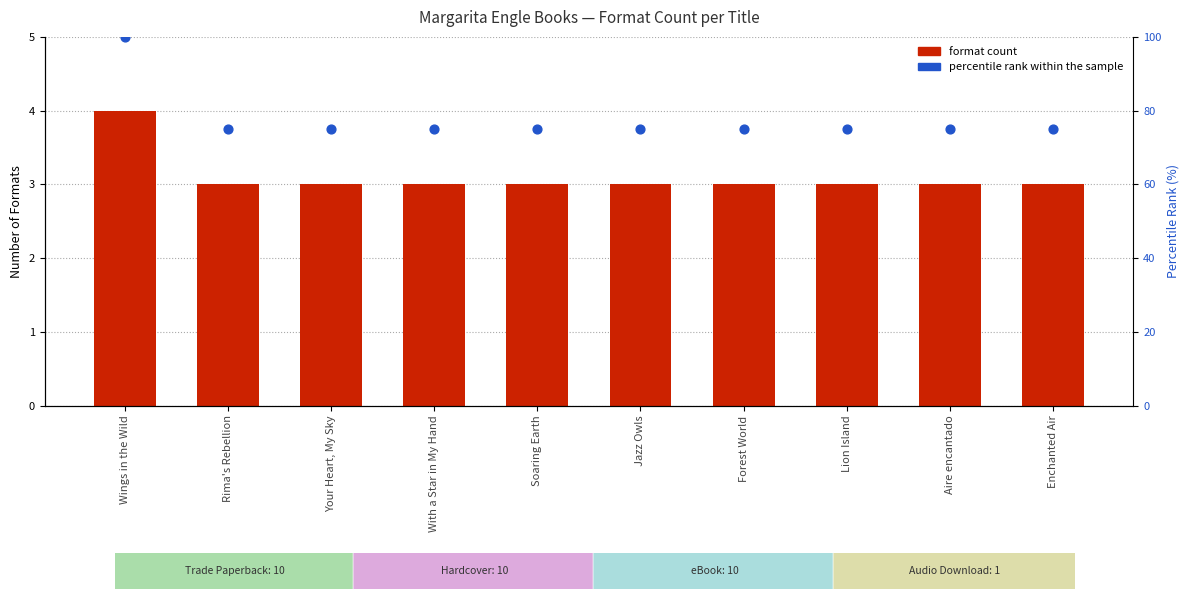

Which series has the largest Y range (max minus min)?

percentile rank within the sample